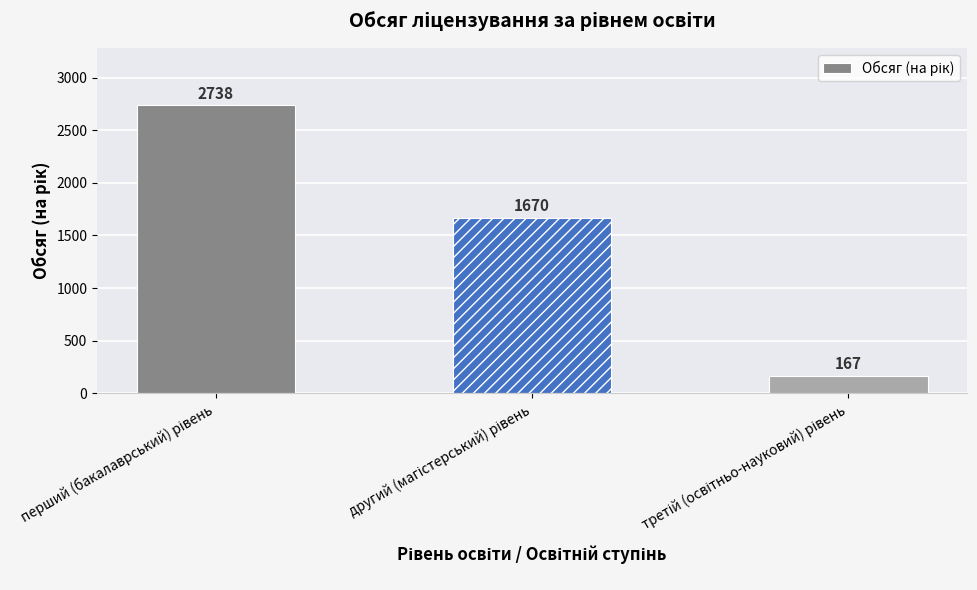

Reading right to left, extract all data points from this chart.

167	1670	2738